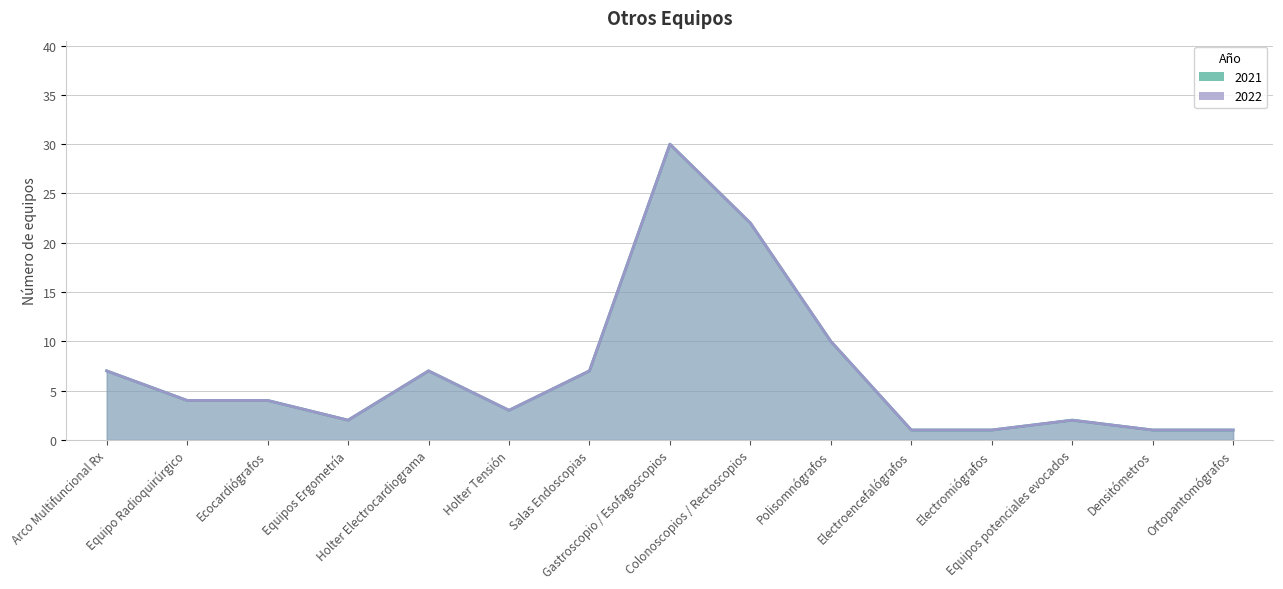

In 2022, how many points are higher than both neighbors (excluding endpoints)?

3